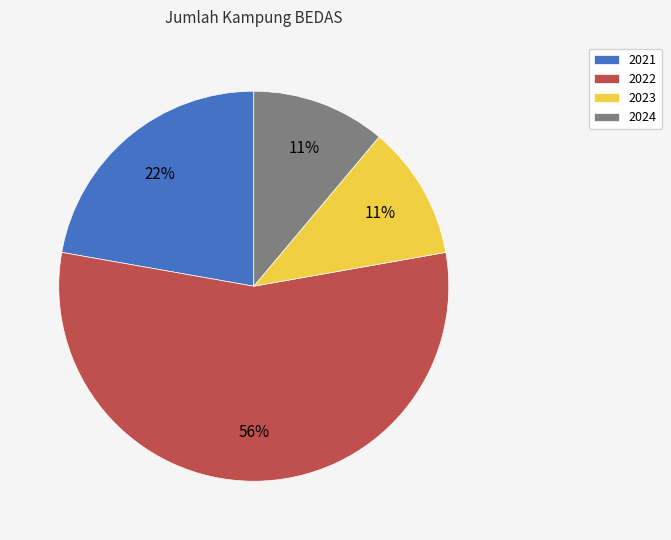

What is the ratio of the value at 2021 to the value at 2023?

2.0